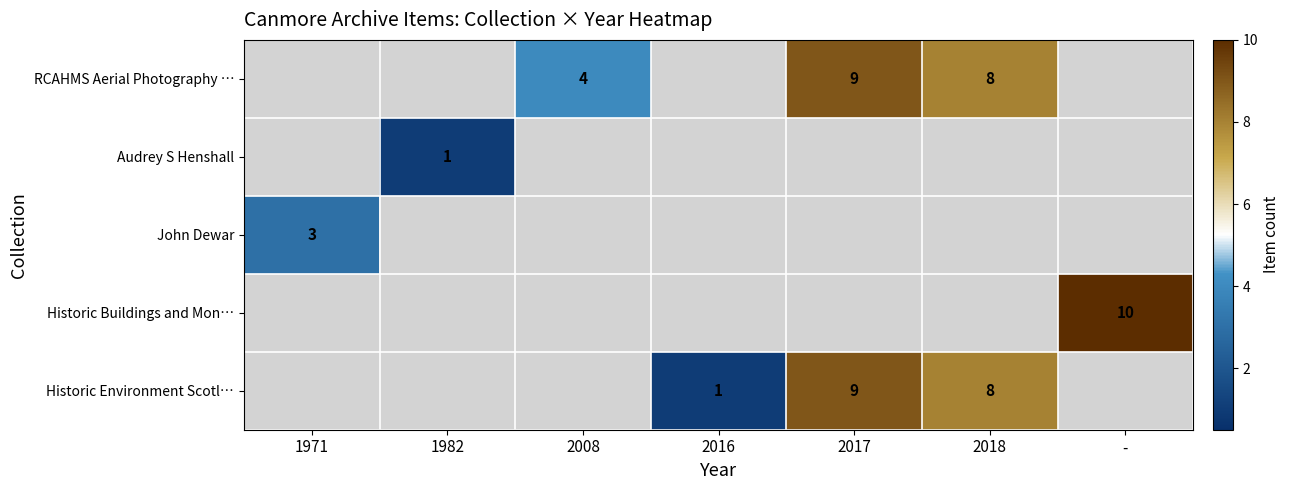

What is the greatest value displayed?

10.0